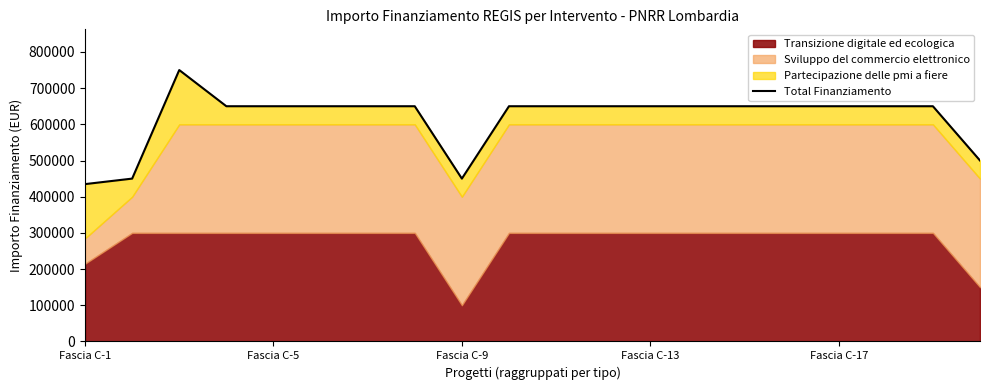

What value does the data have at 17?

650000